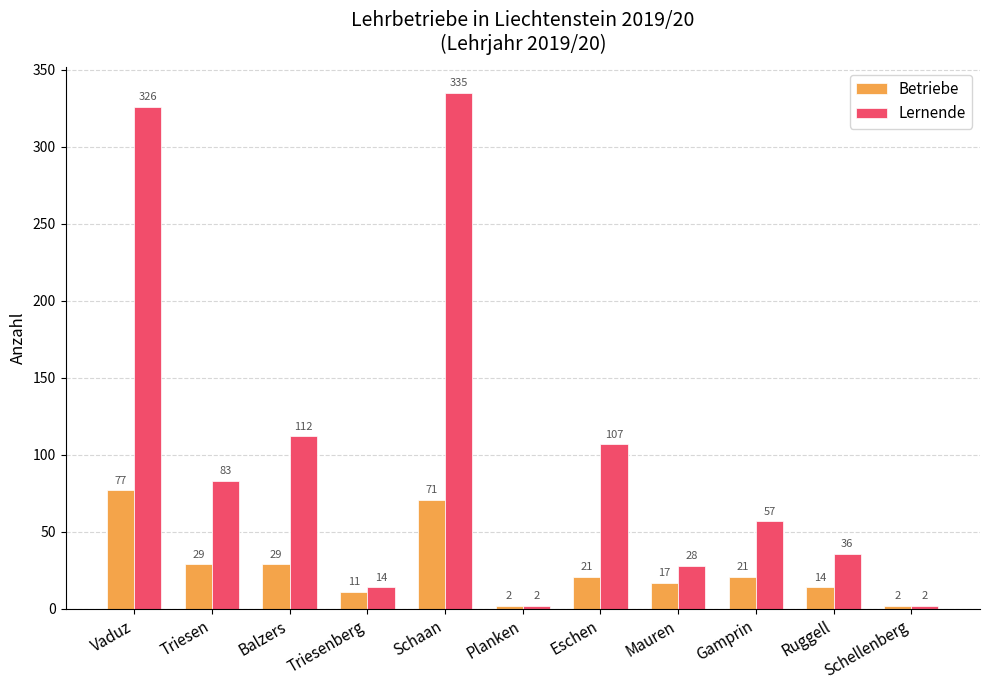

Count the number of categories in the chart.

11